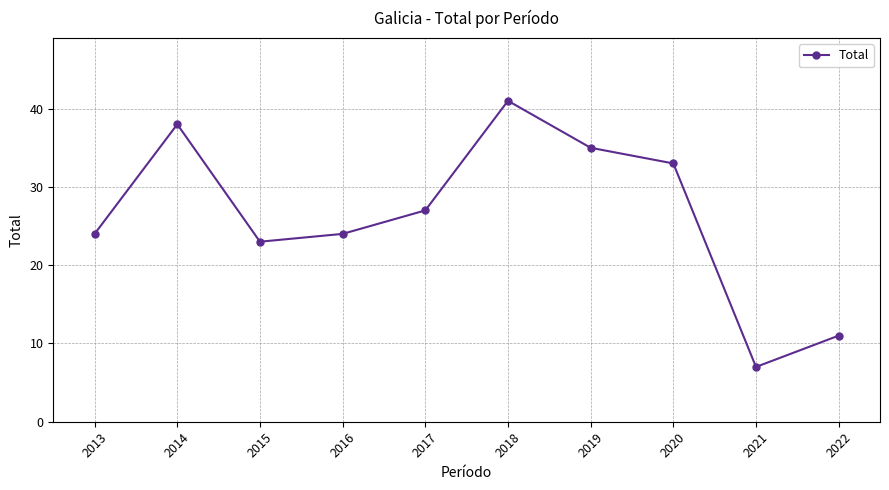

How many interior local peaks (higher than both neighbors) does the data have?

2